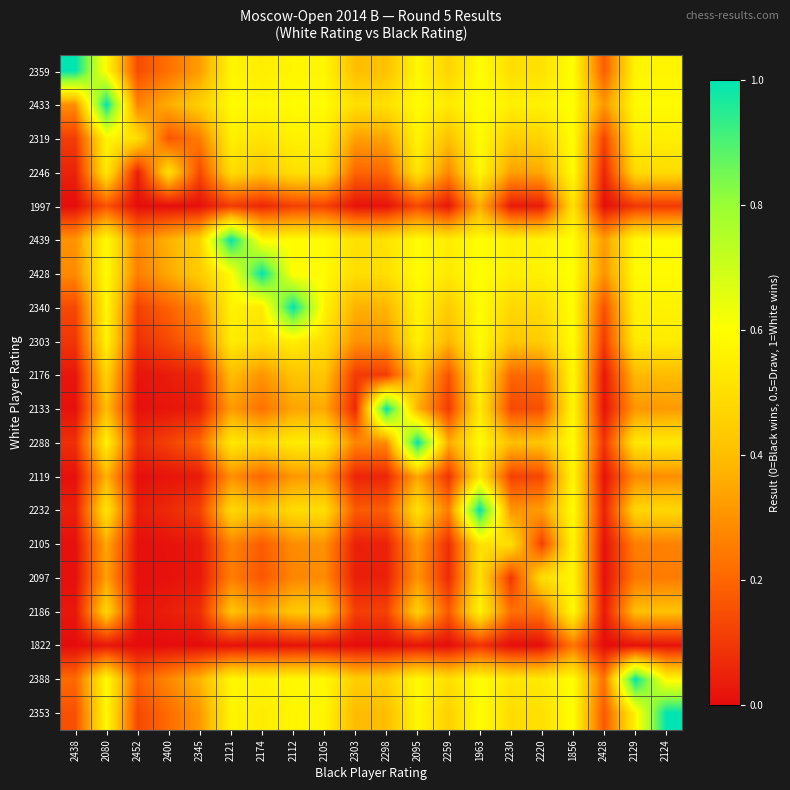

Reading left to right, extract all data points from this chart.

2359: 2438=1.0	2080=0.6	2452=0.1	2400=0.2	2345=0.3	2121=0.6	2174=0.5	2112=0.6	2105=0.6	2303=0.4	2298=0.4	2095=0.6	2259=0.5	1963=0.6	2230=0.5	2220=0.5	1856=0.6	2428=0.2	2129=0.6	2124=0.6
2433: 2438=0.3	2080=1.0	2452=0.3	2400=0.4	2345=0.5	2121=0.6	2174=0.6	2112=0.6	2105=0.6	2303=0.5	2298=0.5	2095=0.6	2259=0.5	1963=0.6	2230=0.6	2220=0.6	1856=0.6	2428=0.3	2129=0.6	2124=0.6
2319: 2438=0.1	2080=0.6	2452=0.5	2400=0.2	2345=0.3	2121=0.6	2174=0.5	2112=0.6	2105=0.6	2303=0.3	2298=0.3	2095=0.6	2259=0.4	1963=0.6	2230=0.5	2220=0.5	1856=0.6	2428=0.1	2129=0.5	2124=0.6
2246: 2438=0.0	2080=0.5	2452=0.0	2400=0.5	2345=0.1	2121=0.5	2174=0.4	2112=0.5	2105=0.5	2303=0.2	2298=0.2	2095=0.5	2259=0.3	1963=0.6	2230=0.3	2220=0.3	1856=0.6	2428=0.1	2129=0.5	2124=0.5
1997: 2438=0.0	2080=0.2	2452=0.0	2400=0.0	2345=0.0	2121=0.1	2174=0.1	2112=0.1	2105=0.1	2303=0.0	2298=0.0	2095=0.1	2259=0.0	1963=0.4	2230=0.0	2220=0.0	1856=0.5	2428=0.0	2129=0.1	2124=0.1
2439: 2438=0.3	2080=0.6	2452=0.3	2400=0.4	2345=0.5	2121=1.0	2174=0.6	2112=0.6	2105=0.6	2303=0.5	2298=0.5	2095=0.6	2259=0.5	1963=0.6	2230=0.6	2220=0.6	1856=0.6	2428=0.3	2129=0.6	2124=0.6
2428: 2438=0.3	2080=0.6	2452=0.3	2400=0.4	2345=0.4	2121=0.6	2174=1.0	2112=0.6	2105=0.6	2303=0.5	2298=0.5	2095=0.6	2259=0.5	1963=0.6	2230=0.6	2220=0.6	1856=0.6	2428=0.3	2129=0.6	2124=0.6
2340: 2438=0.1	2080=0.6	2452=0.1	2400=0.2	2345=0.3	2121=0.6	2174=0.5	2112=1.0	2105=0.6	2303=0.4	2298=0.4	2095=0.6	2259=0.4	1963=0.6	2230=0.5	2220=0.5	1856=0.6	2428=0.1	2129=0.6	2124=0.6
2303: 2438=0.1	2080=0.6	2452=0.1	2400=0.1	2345=0.2	2121=0.5	2174=0.5	2112=0.5	2105=0.5	2303=0.3	2298=0.3	2095=0.6	2259=0.4	1963=0.6	2230=0.4	2220=0.4	1856=0.6	2428=0.1	2129=0.5	2124=0.5
2176: 2438=0.0	2080=0.5	2452=0.0	2400=0.0	2345=0.1	2121=0.4	2174=0.3	2112=0.4	2105=0.4	2303=0.1	2298=0.1	2095=0.4	2259=0.2	1963=0.6	2230=0.2	2220=0.2	1856=0.6	2428=0.0	2129=0.4	2124=0.4
2133: 2438=0.0	2080=0.4	2452=0.0	2400=0.0	2345=0.0	2121=0.3	2174=0.2	2112=0.3	2105=0.4	2303=0.1	2298=1.0	2095=0.4	2259=0.1	1963=0.5	2230=0.1	2220=0.2	1856=0.6	2428=0.0	2129=0.3	2124=0.3
2288: 2438=0.1	2080=0.6	2452=0.1	2400=0.1	2345=0.2	2121=0.5	2174=0.5	2112=0.5	2105=0.5	2303=0.3	2298=0.3	2095=1.0	2259=0.4	1963=0.6	2230=0.4	2220=0.4	1856=0.6	2428=0.1	2129=0.5	2124=0.5
2119: 2438=0.0	2080=0.4	2452=0.0	2400=0.0	2345=0.0	2121=0.3	2174=0.2	2112=0.3	2105=0.3	2303=0.1	2298=0.1	2095=0.3	2259=0.1	1963=0.5	2230=0.1	2220=0.1	1856=0.6	2428=0.0	2129=0.3	2124=0.3
2232: 2438=0.0	2080=0.5	2452=0.0	2400=0.1	2345=0.1	2121=0.5	2174=0.4	2112=0.5	2105=0.5	2303=0.2	2298=0.2	2095=0.5	2259=0.2	1963=1.0	2230=0.3	2220=0.3	1856=0.6	2428=0.0	2129=0.5	2124=0.5
2105: 2438=0.0	2080=0.3	2452=0.0	2400=0.0	2345=0.0	2121=0.3	2174=0.2	2112=0.3	2105=0.3	2303=0.0	2298=0.0	2095=0.3	2259=0.1	1963=0.5	2230=0.5	2220=0.1	1856=0.6	2428=0.0	2129=0.3	2124=0.3
2097: 2438=0.0	2080=0.3	2452=0.0	2400=0.0	2345=0.0	2121=0.3	2174=0.2	2112=0.3	2105=0.3	2303=0.0	2298=0.0	2095=0.3	2259=0.1	1963=0.5	2230=0.1	2220=0.5	1856=0.6	2428=0.0	2129=0.2	2124=0.2
2186: 2438=0.0	2080=0.5	2452=0.0	2400=0.0	2345=0.1	2121=0.4	2174=0.3	2112=0.4	2105=0.4	2303=0.1	2298=0.1	2095=0.5	2259=0.2	1963=0.6	2230=0.2	2220=0.2	1856=0.6	2428=0.0	2129=0.4	2124=0.4
1822: 2438=0.0	2080=0.0	2452=0.0	2400=0.0	2345=0.0	2121=0.0	2174=0.0	2112=0.0	2105=0.0	2303=0.0	2298=0.0	2095=0.0	2259=0.0	1963=0.1	2230=0.0	2220=0.0	1856=0.2	2428=0.0	2129=0.0	2124=0.0
2388: 2438=0.2	2080=0.6	2452=0.2	2400=0.3	2345=0.4	2121=0.6	2174=0.6	2112=0.6	2105=0.6	2303=0.4	2298=0.5	2095=0.6	2259=0.5	1963=0.6	2230=0.5	2220=0.5	1856=0.6	2428=0.2	2129=1.0	2124=0.6
2353: 2438=0.2	2080=0.6	2452=0.1	2400=0.2	2345=0.3	2121=0.6	2174=0.5	2112=0.6	2105=0.6	2303=0.4	2298=0.4	2095=0.6	2259=0.5	1963=0.6	2230=0.5	2220=0.5	1856=0.6	2428=0.2	2129=0.6	2124=1.0